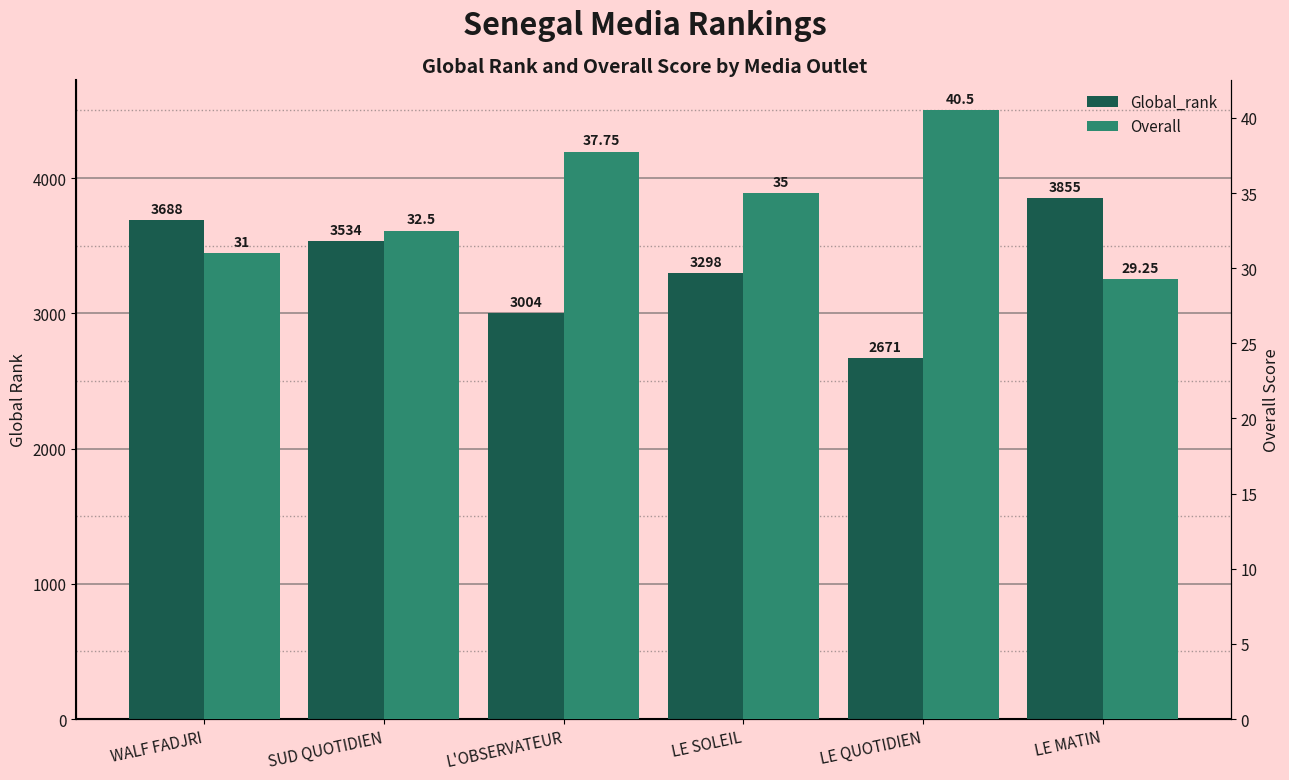

Reading left to right, transcribe all the data shown in this chart.

Global_rank: WALF FADJRI=3688.0	SUD QUOTIDIEN=3534.0	L'OBSERVATEUR=3004.0	LE SOLEIL=3298.0	LE QUOTIDIEN=2671.0	LE MATIN=3855.0
Overall: WALF FADJRI=31.0	SUD QUOTIDIEN=32.5	L'OBSERVATEUR=37.8	LE SOLEIL=35.0	LE QUOTIDIEN=40.5	LE MATIN=29.2